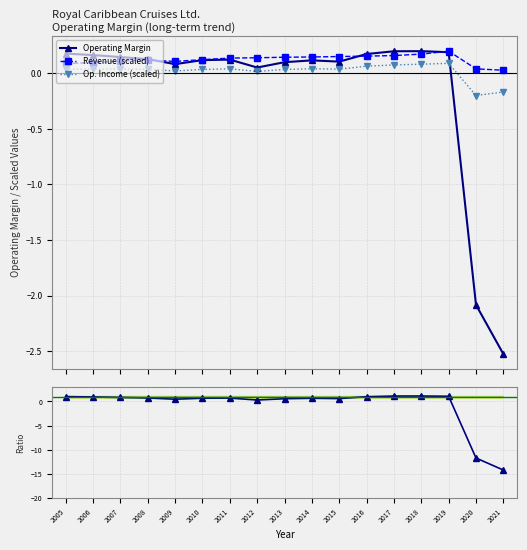

Reading left to right, what are all the values shown in this chart?

Operating Margin: 2005=0.2	2006=0.2	2007=0.1	2008=0.1	2009=0.1	2010=0.1	2011=0.1	2012=0.1	2013=0.1	2014=0.1	2015=0.1	2016=0.2	2017=0.2	2018=0.2	2019=0.2	2020=-2.1	2021=-2.5
Revenue (scaled): 2005=0.1	2006=0.1	2007=0.1	2008=0.1	2009=0.1	2010=0.1	2011=0.1	2012=0.1	2013=0.1	2014=0.1	2015=0.2	2016=0.2	2017=0.2	2018=0.2	2019=0.2	2020=0.0	2021=0.0
Op. Income (scaled): 2005=0.0	2006=0.0	2007=0.0	2008=0.0	2009=0.0	2010=0.0	2011=0.0	2012=0.0	2013=0.0	2014=0.0	2015=0.0	2016=0.1	2017=0.1	2018=0.1	2019=0.1	2020=-0.2	2021=-0.2
Ratio to 2005: 2005=1.0	2006=0.9	2007=0.8	2008=0.7	2009=0.5	2010=0.7	2011=0.7	2012=0.3	2013=0.6	2014=0.7	2015=0.6	2016=1.0	2017=1.1	2018=1.1	2019=1.1	2020=-11.7	2021=-14.2